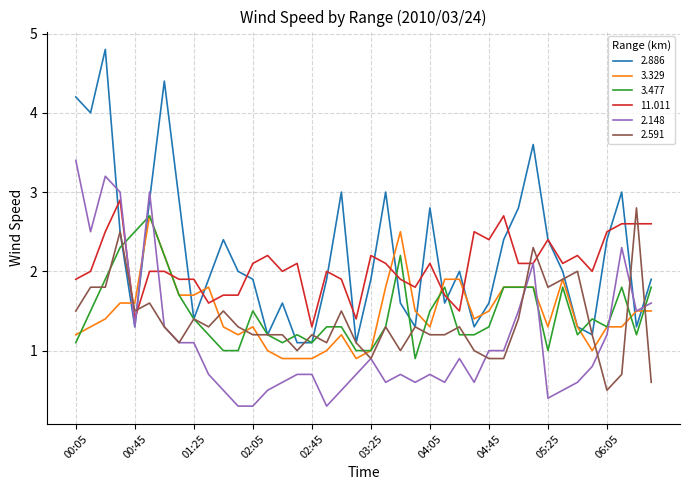

What is the highest value of the 3.329 series?

2.7